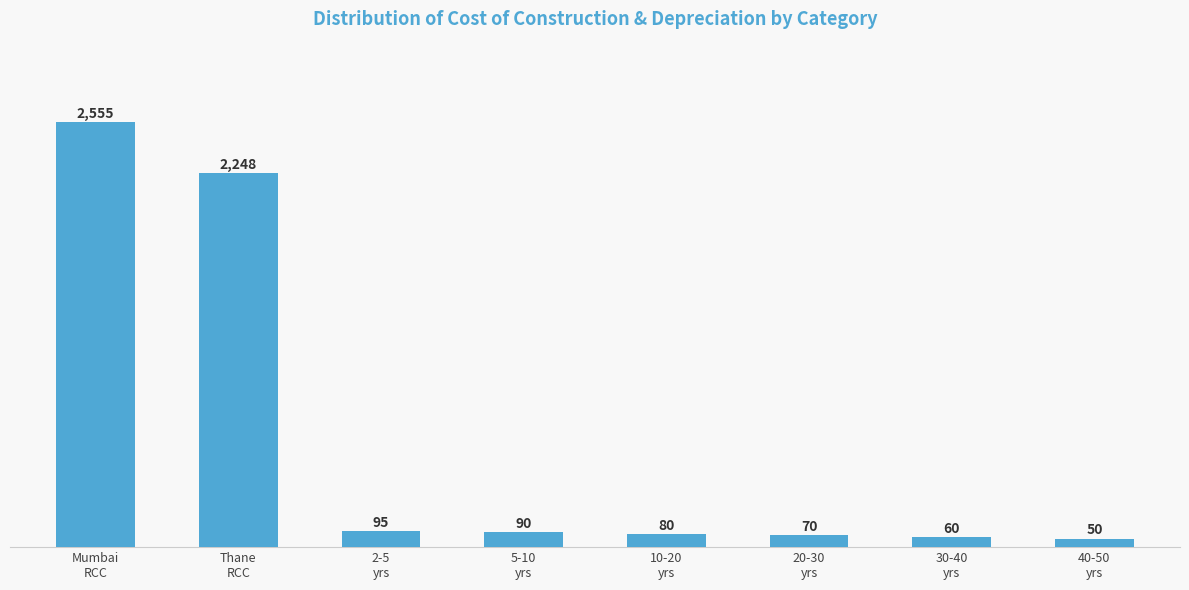

What is the label of the 8th bar from the left?

40-50
yrs